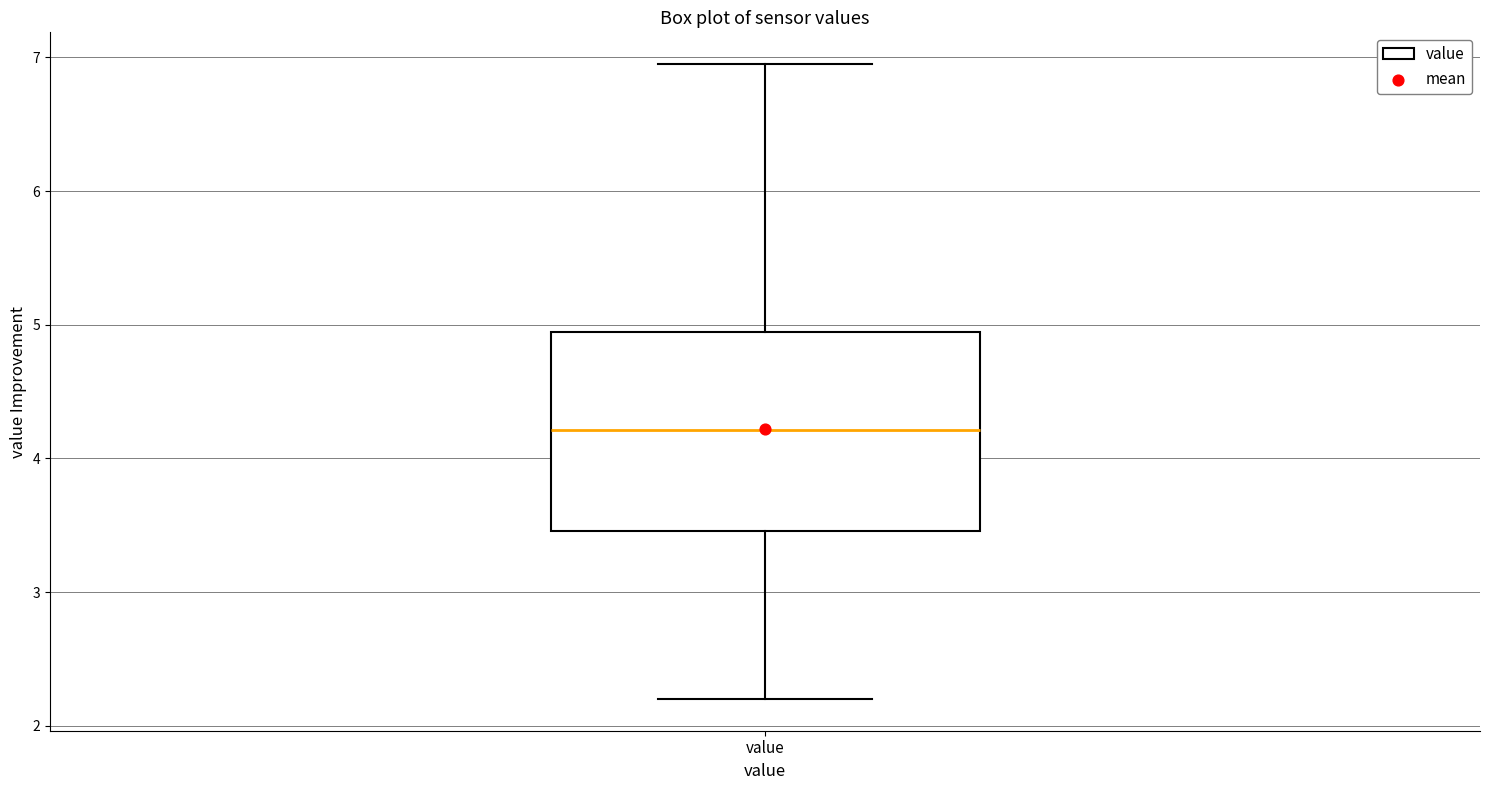

Transcribe this box plot: give where the median line is, the range the box spans, and where the two whiskers end, as read against the y-axis. The values are not printed on the chart, so give them approximately, as read against the axis.

median 4.2, box 3.5 to 4.9, whiskers 2.2 to 7.0